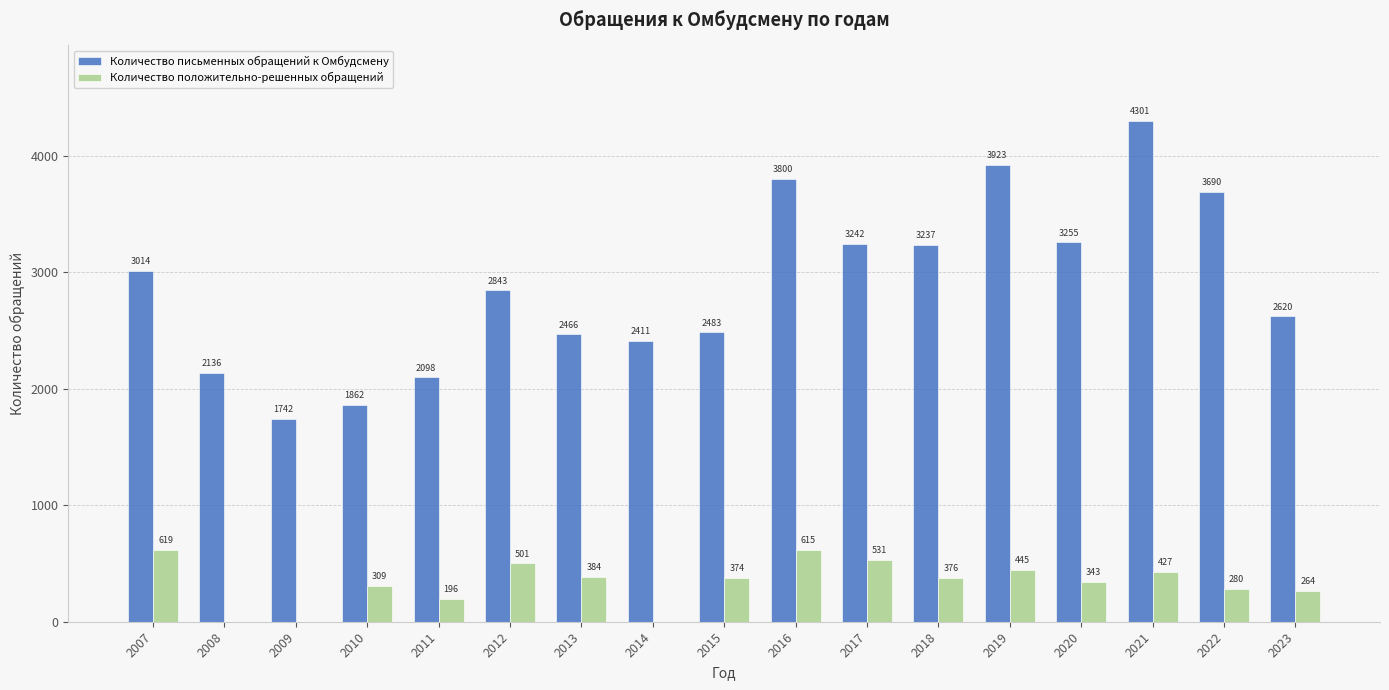

Which category has the highest value across all series?

2021